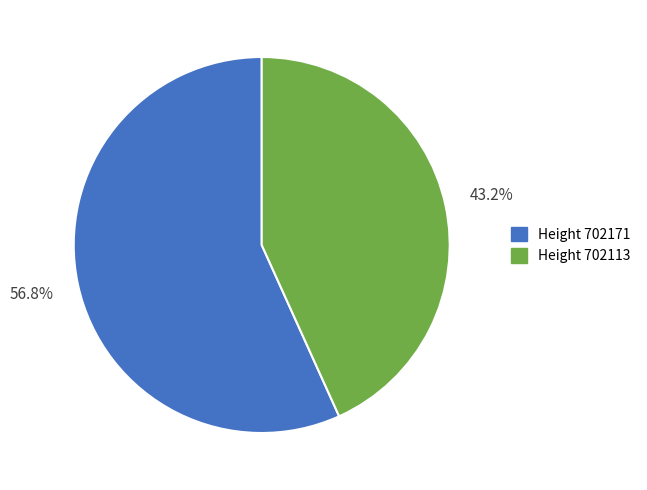

How many segments does this pie chart have?

2